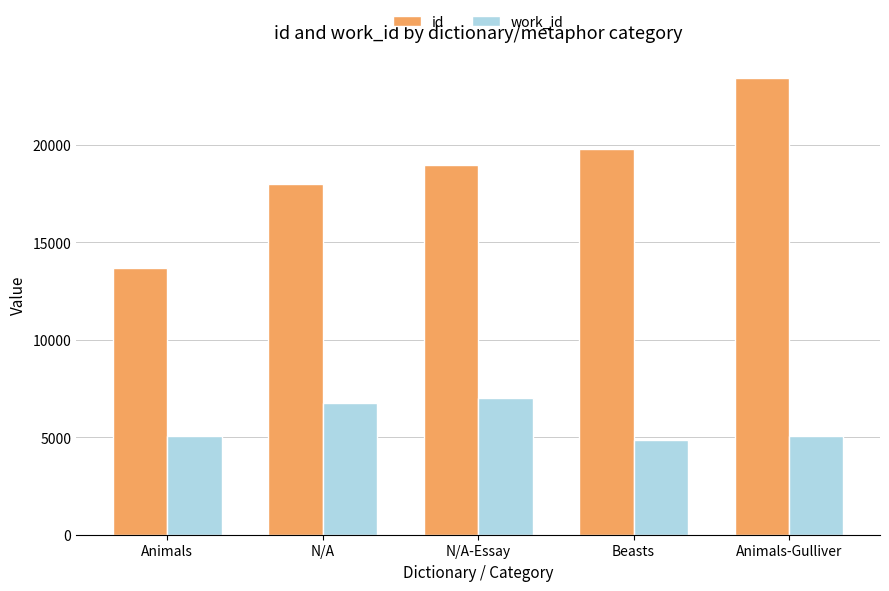

What is the label of the 3rd bar from the left?

N/A-Essay